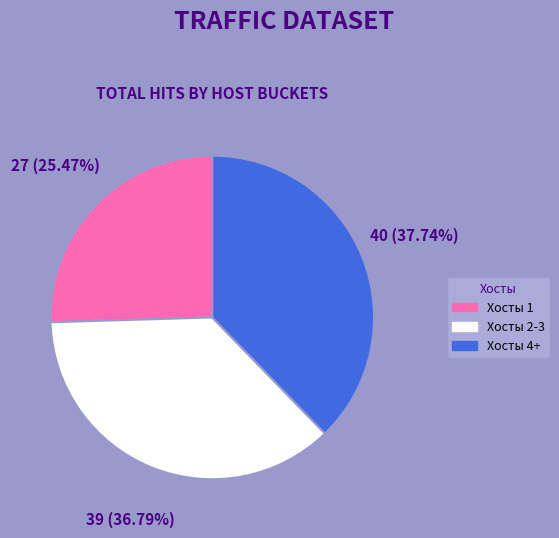

Is there any slice that represents more than half of the pie?

No